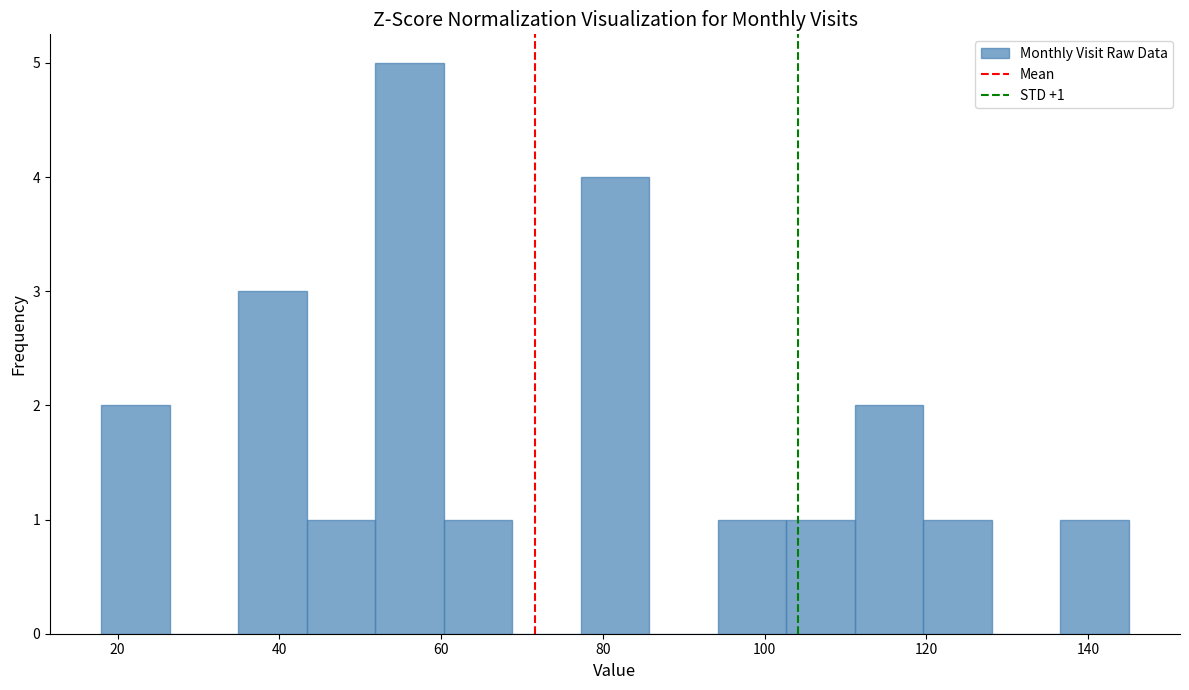

Which range on the x-axis has the tallest bar?

52 to 60